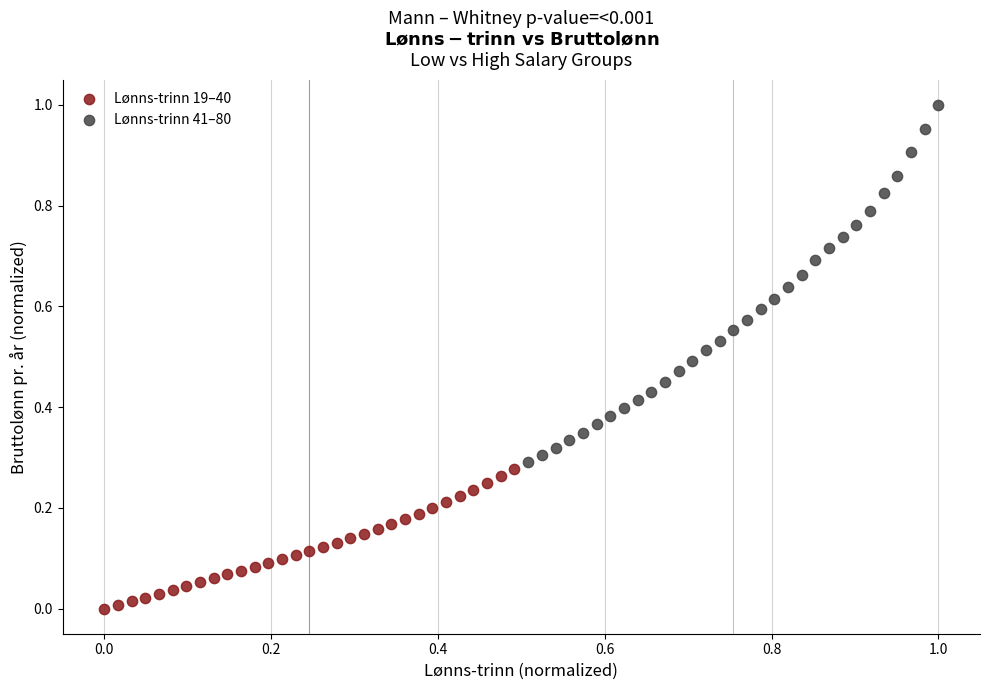

Which series contains the lowest Y value?

Lønns-trinn 19–40